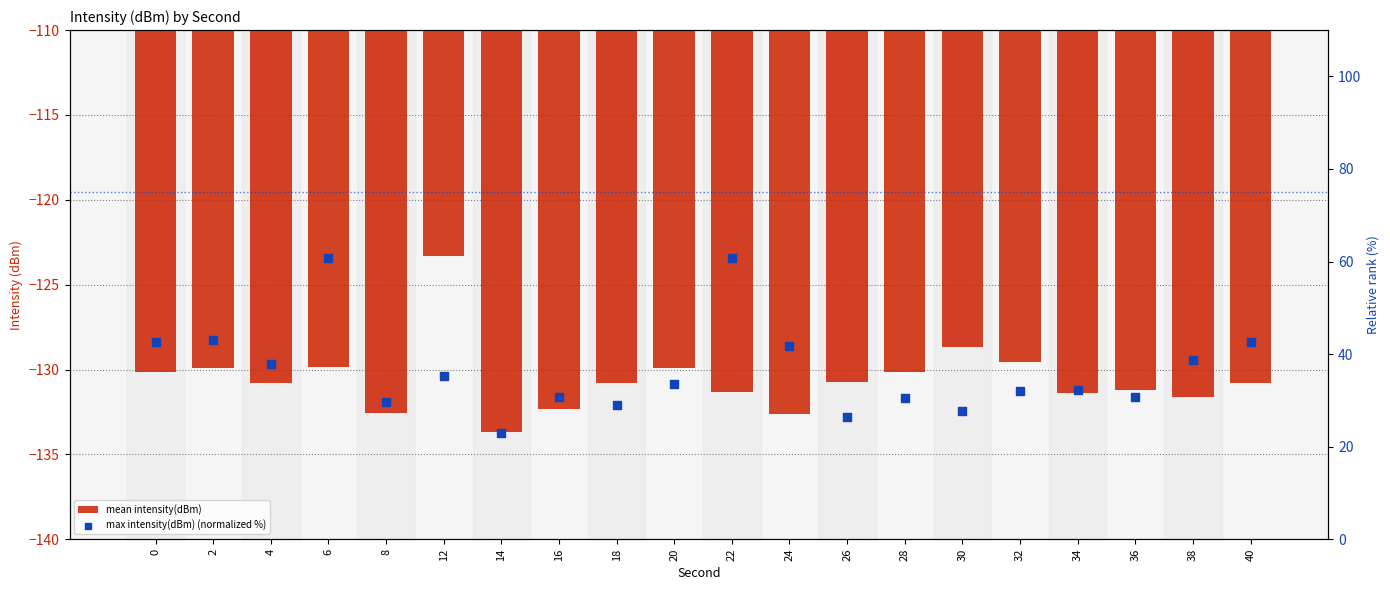

Which series has the largest total across all categories?

max intensity(dBm) (normalized %)